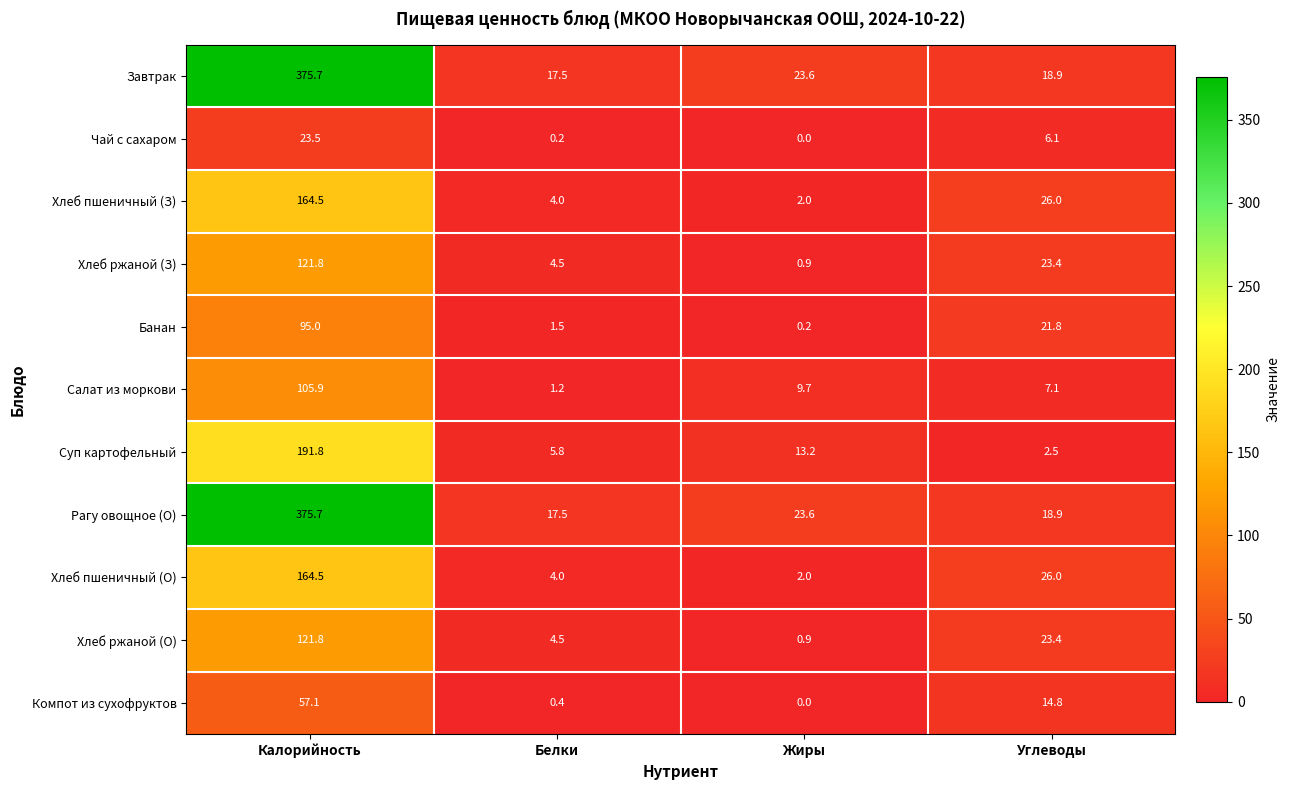

The value of Хлеб пшеничный (О) at Углеводы is 39.9. True or false?

False